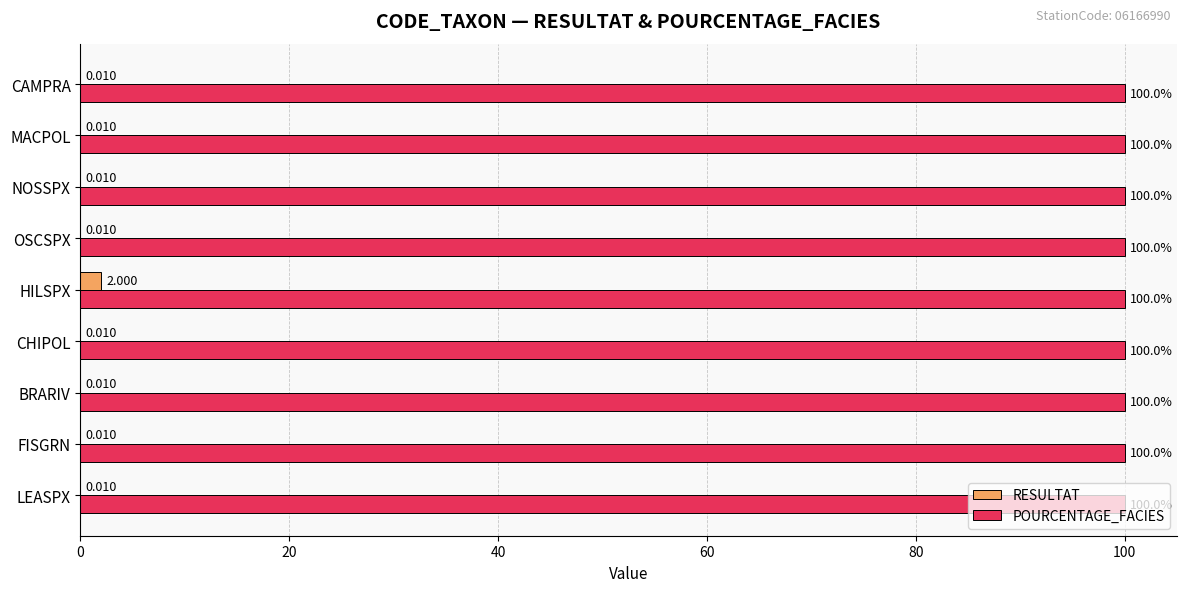

Is the value of POURCENTAGE_FACIES at NOSSPX greater than the value of RESULTAT at CAMPRA?

Yes